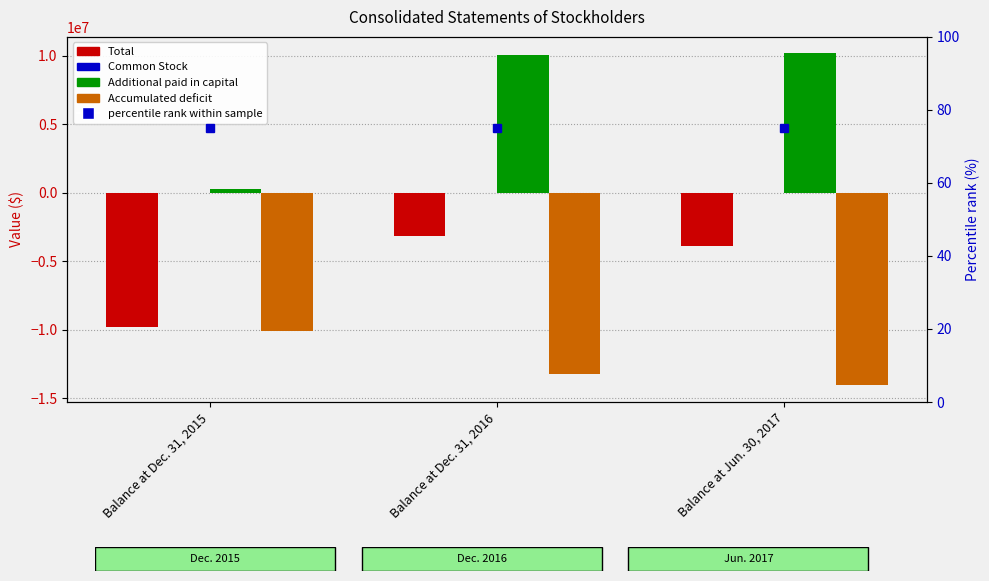

Reading left to right, extract all data points from this chart.

Total: -9823559	-3160838	-3893898
Common Stock: 884	1106	1663
Additional paid in capital: 262496	10050746	10159220
Accumulated deficit: -10087076	-13213148	-14054781